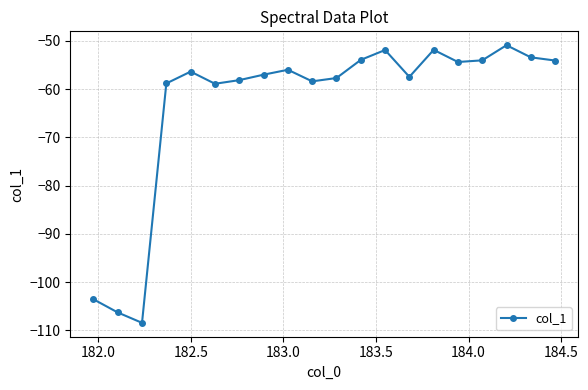

What is the average value?

-63.1